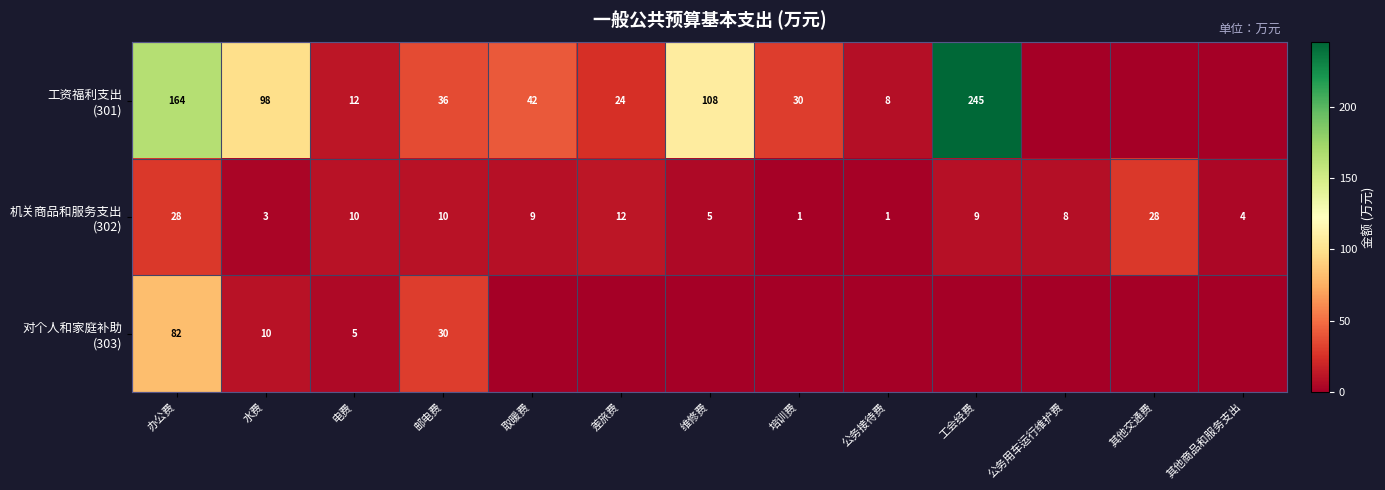

What is the total value across all series at 邮电费?

76